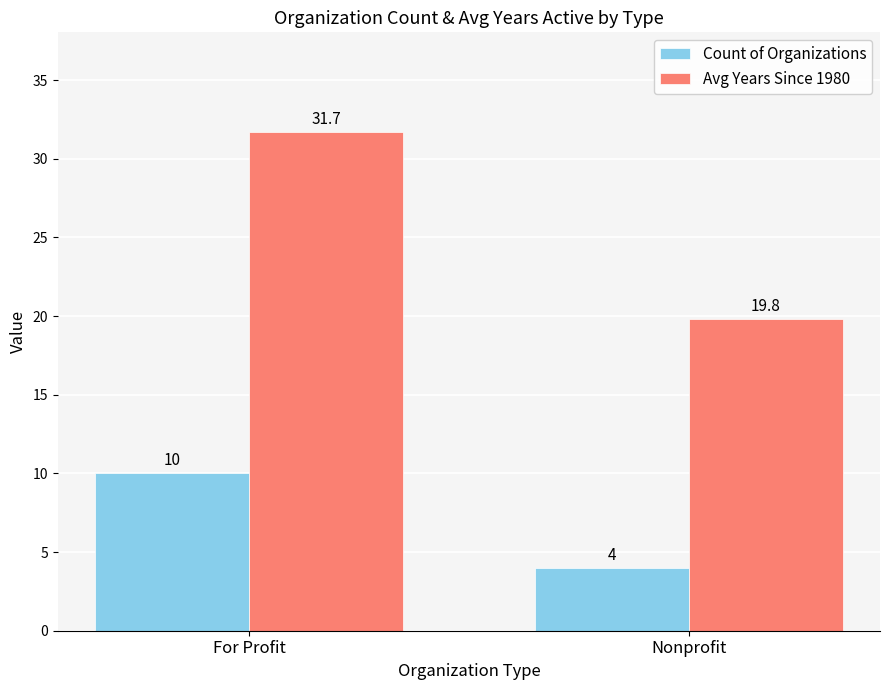

Reading right to left, extract all data points from this chart.

Count of Organizations: Nonprofit=4.0	For Profit=10.0
Avg Years Since 1980: Nonprofit=19.8	For Profit=31.7